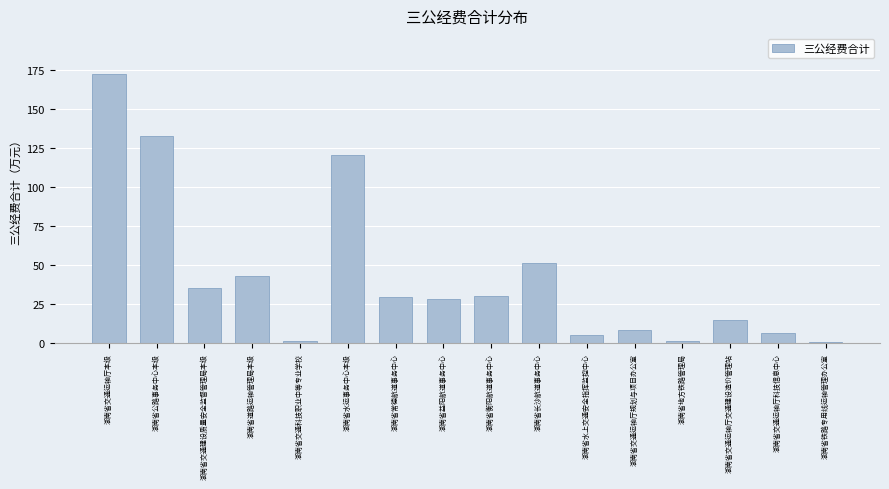

What is the change in value from 湖南省水运事务中心本级 to 湖南省水上交通安全指挥监控中心?

-115.4